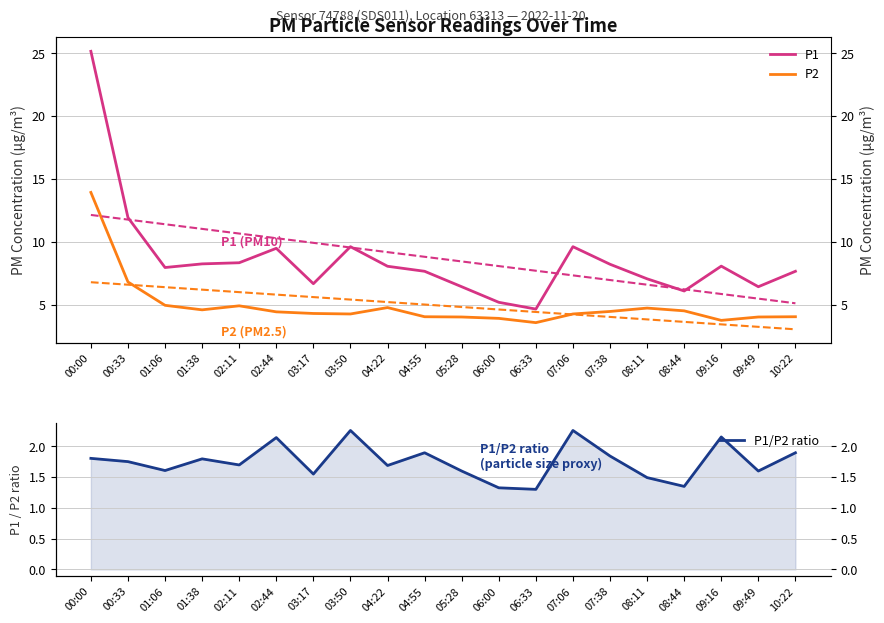

Does the chart have visible grid lines?

Yes